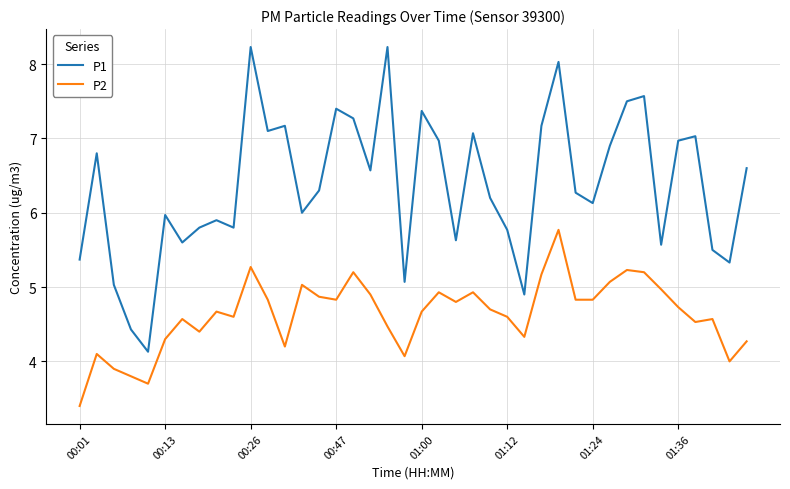

What is the maximum value shown in the chart?

8.2